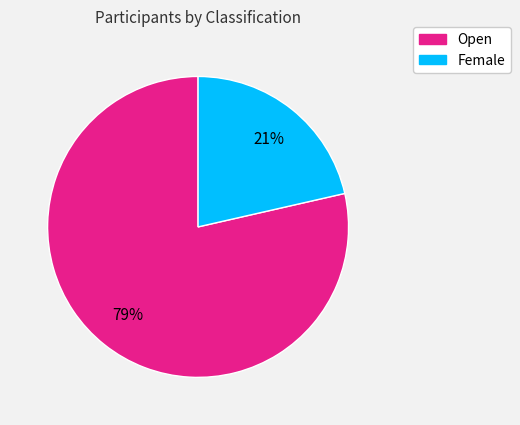

Count the number of slices in the pie.

2